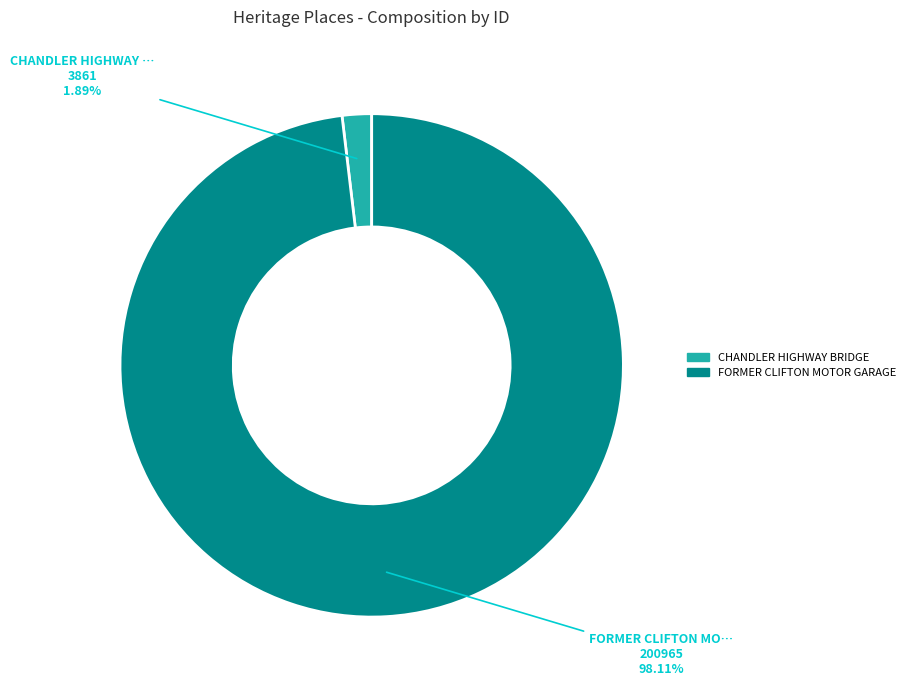

To the nearest percent, what portion does FORMER CLIFTON MOTOR GARAGE represent?

98%